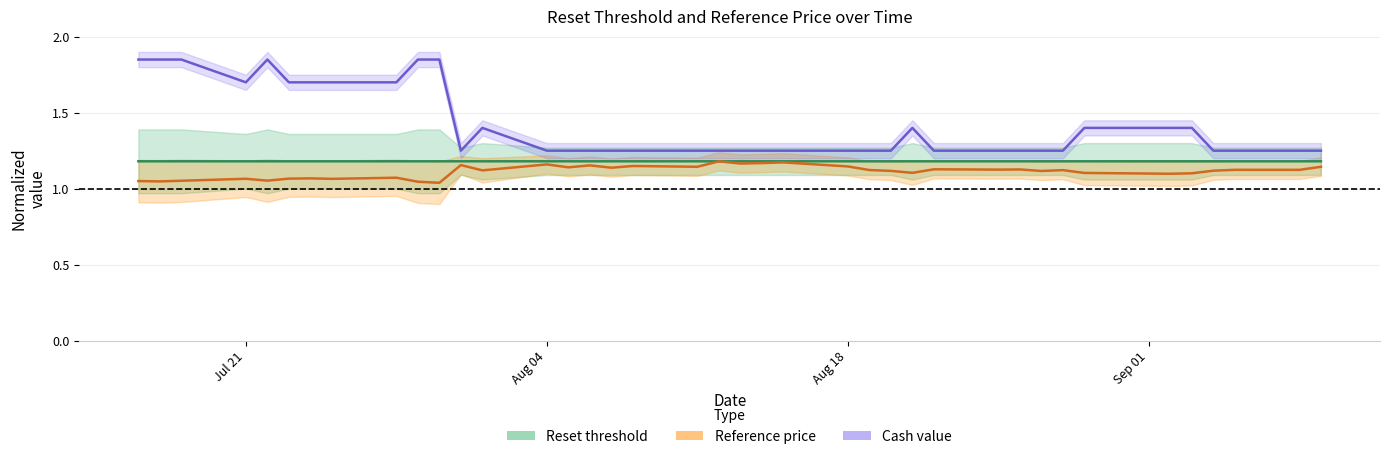

Reading left to right, extract all data points from this chart.

Reset threshold: 1.2	1.2	1.2	1.2	1.2	1.2	1.2	1.2	1.2	1.2	1.2	1.2	1.2	1.2	1.2	1.2	1.2	1.2	1.2	1.2	1.2	1.2	1.2	1.2	1.2	1.2	1.2	1.2	1.2	1.2	1.2	1.2	1.2	1.2	1.2	1.2	1.2	1.2	1.2
Reference price: 1.0	1.0	1.1	1.1	1.1	1.1	1.1	1.1	1.1	1.0	1.0	1.2	1.1	1.2	1.1	1.2	1.1	1.1	1.1	1.2	1.2	1.2	1.2	1.1	1.1	1.1	1.1	1.1	1.1	1.1	1.1	1.1	1.1	1.1	1.1	1.1	1.1	1.1	1.1
Cash value: 1.9	1.9	1.9	1.7	1.9	1.7	1.7	1.7	1.7	1.9	1.9	1.2	1.4	1.2	1.2	1.2	1.2	1.2	1.2	1.2	1.2	1.2	1.2	1.2	1.2	1.2	1.4	1.2	1.2	1.2	1.2	1.2	1.4	1.4	1.4	1.2	1.2	1.2	1.2